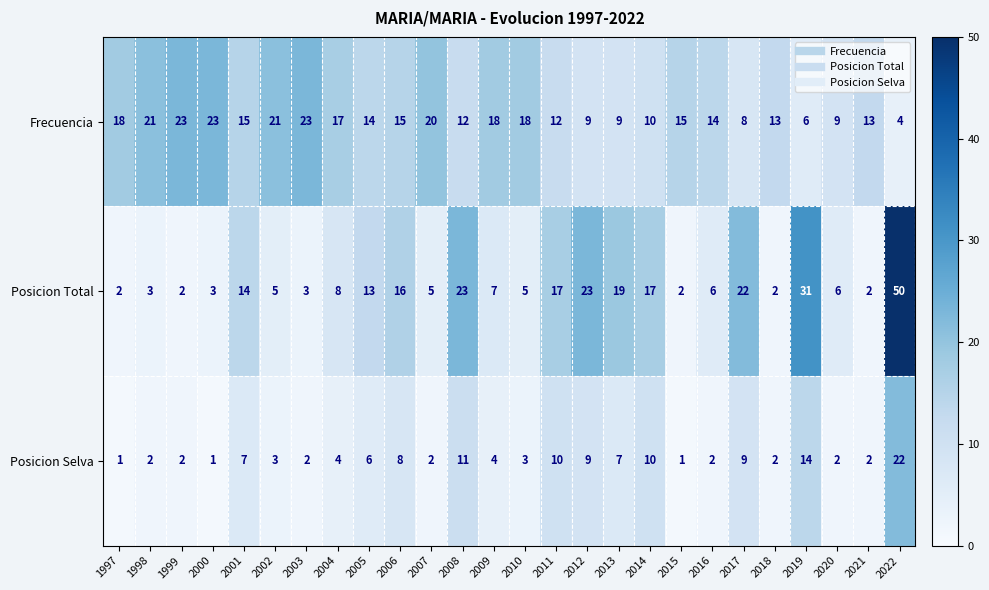

At 2002, list the series in order from largest to smallest.

Frecuencia, Posicion Total, Posicion Selva